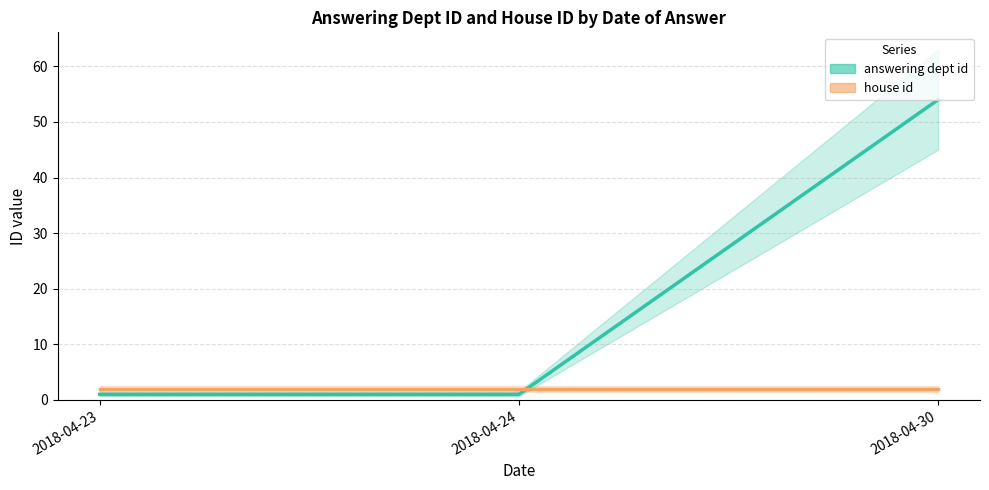

Between 2018-04-23 and 2018-04-24, which series saw the biggest shift?

answering dept id